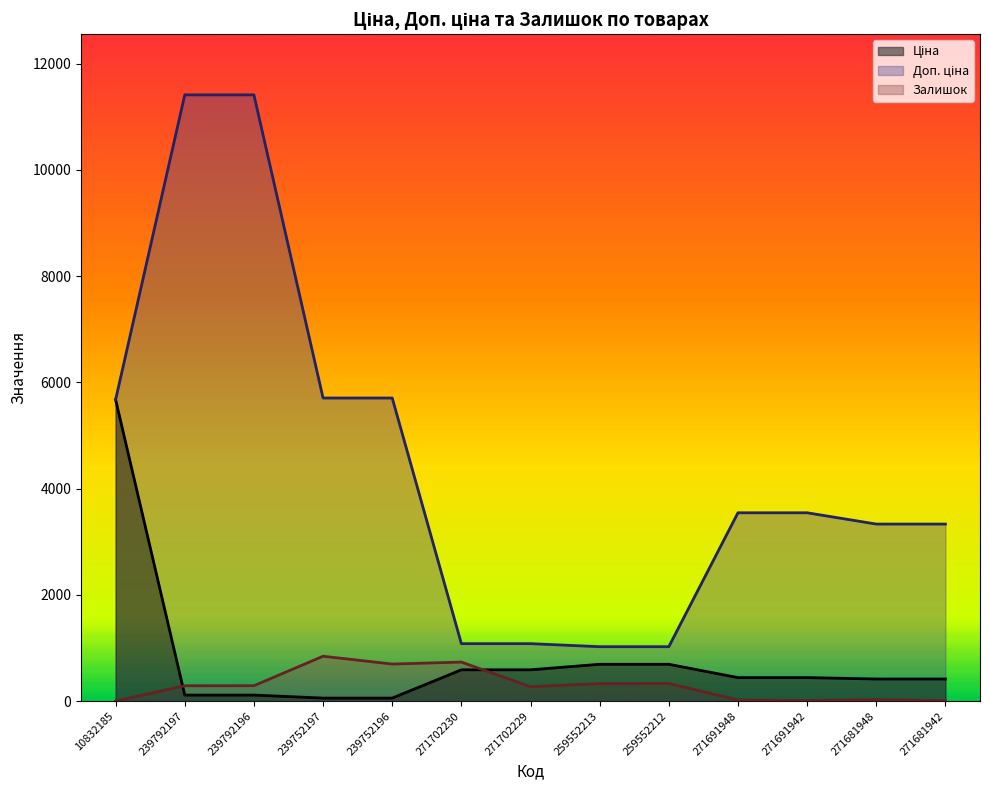

How many distinct data groups are displayed?

3